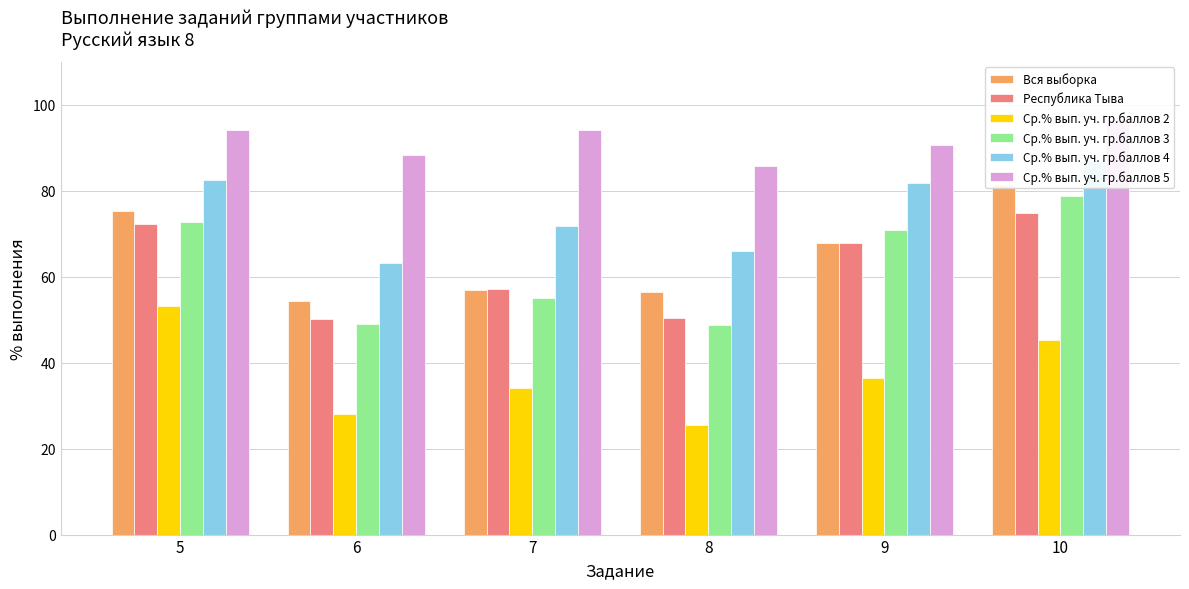

Reading right to left, extract all data points from this chart.

Вся выборка: 10=81.4	9=67.8	8=56.4	7=56.9	6=54.2	5=75.2
Республика Тыва: 10=74.9	9=67.8	8=50.5	7=57.0	6=50.2	5=72.3
Ср.% вып. уч. гр.баллов 2: 10=45.3	9=36.3	8=25.5	7=34.2	6=28.1	5=53.2
Ср.% вып. уч. гр.баллов 3: 10=78.7	9=70.9	8=48.8	7=55.0	6=48.9	5=72.7
Ср.% вып. уч. гр.баллов 4: 10=86.9	9=81.9	8=66.0	7=71.7	6=63.1	5=82.3
Ср.% вып. уч. гр.баллов 5: 10=96.5	9=90.5	8=85.8	7=94.0	6=88.4	5=94.0